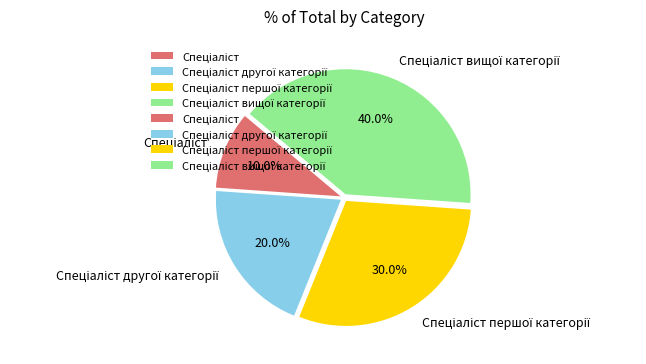

Does any single category account for the majority?

No